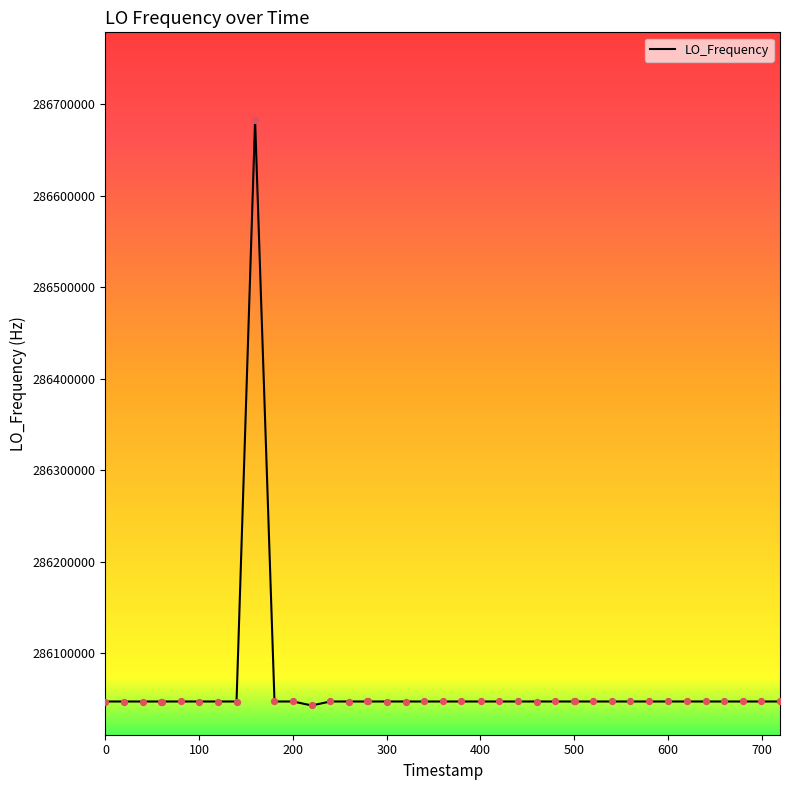

What is the difference between the maximum and minimum values?

640028.7